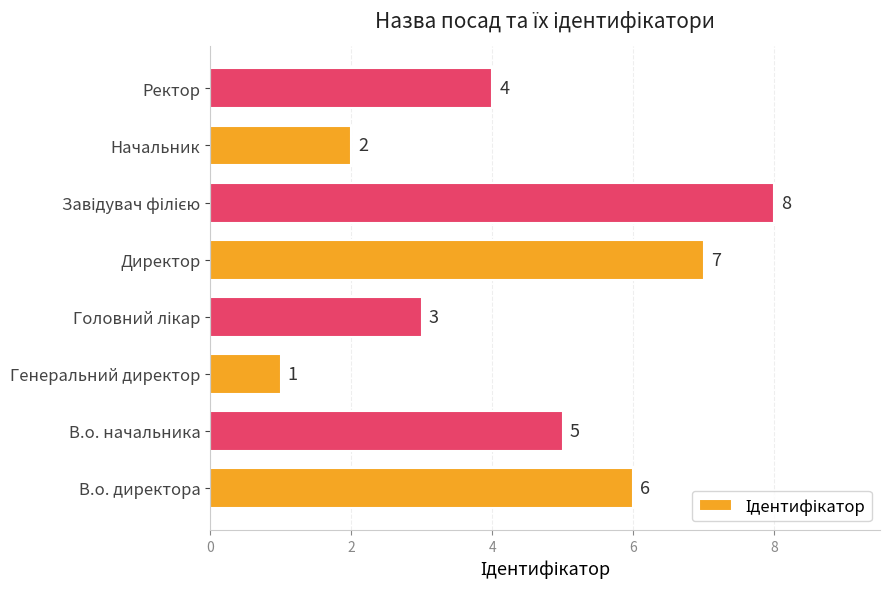

What is the difference between the values at Ректор and Генеральний директор?

3